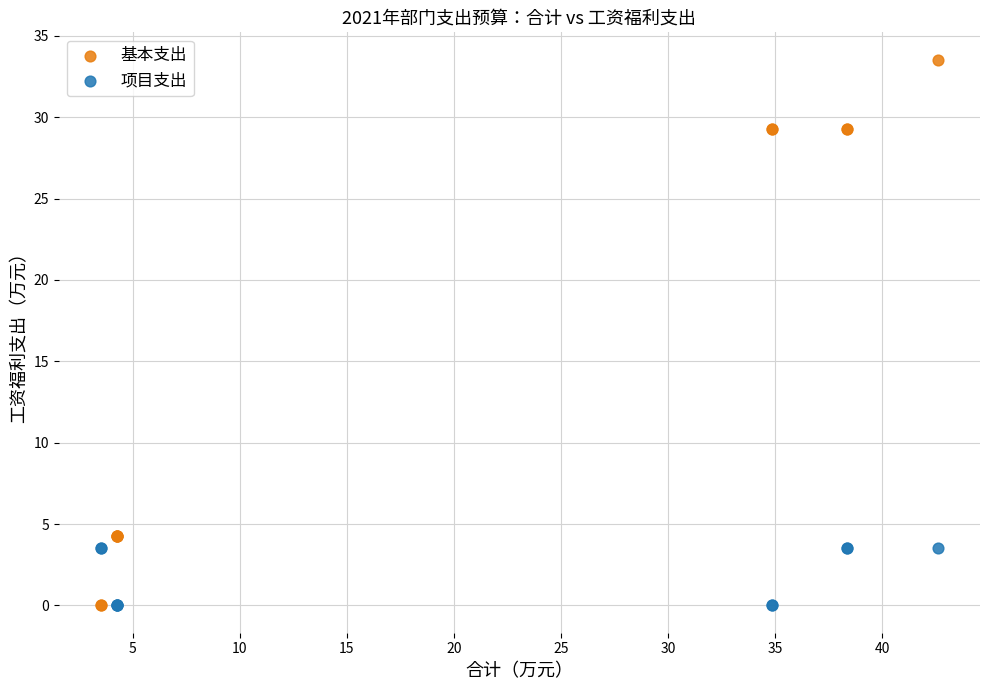

What are all the series names shown in the legend?

基本支出, 项目支出